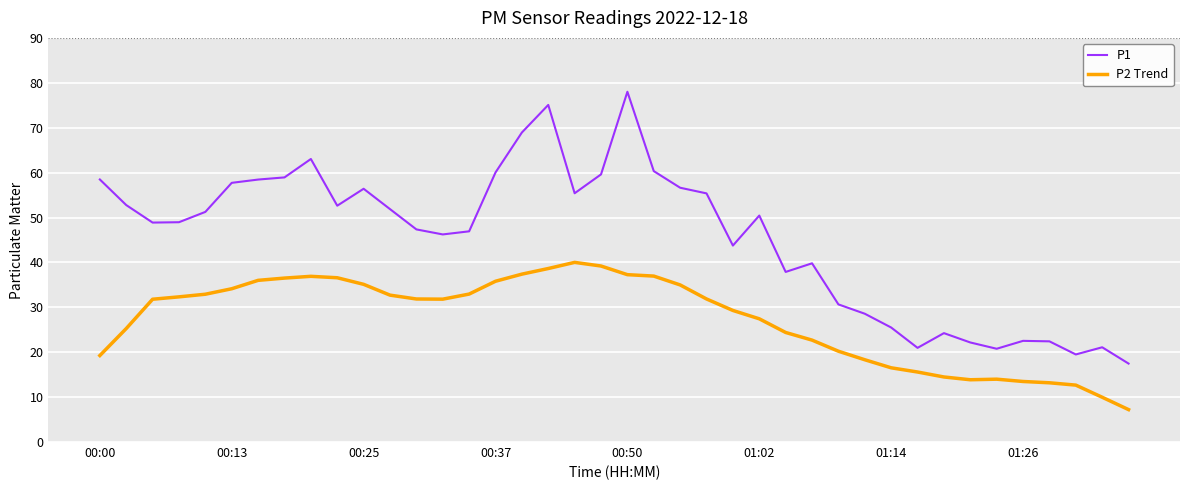

True or false: P2 Trend and P1 cross at least once.

False